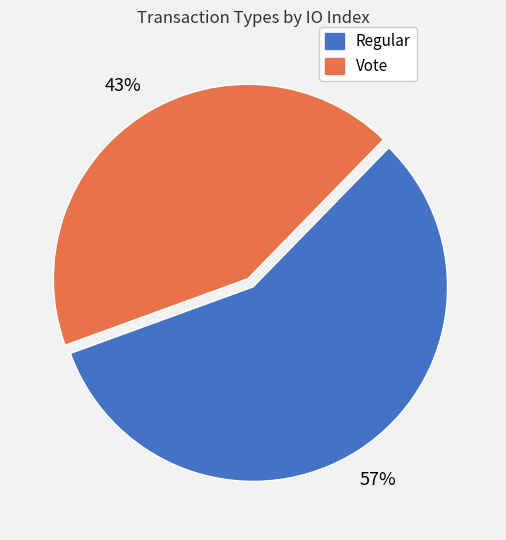

Which slice is the largest?

Regular